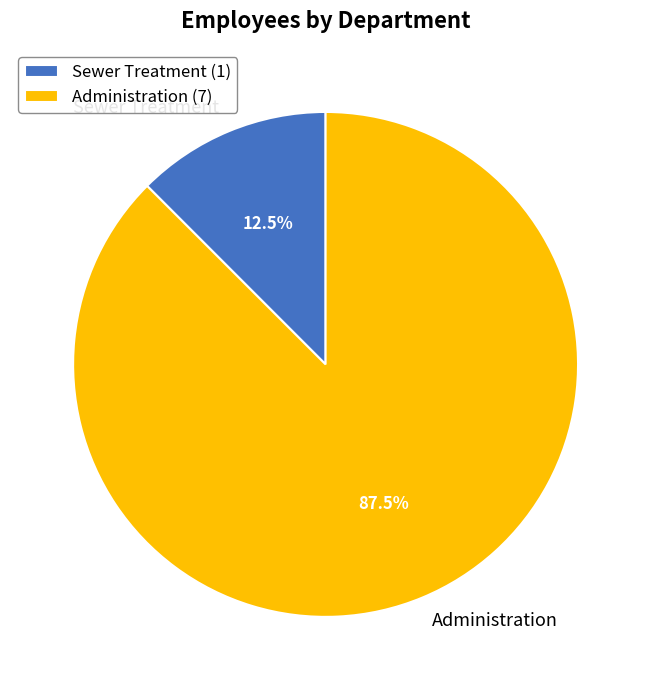

How many slices are in this pie chart?

2